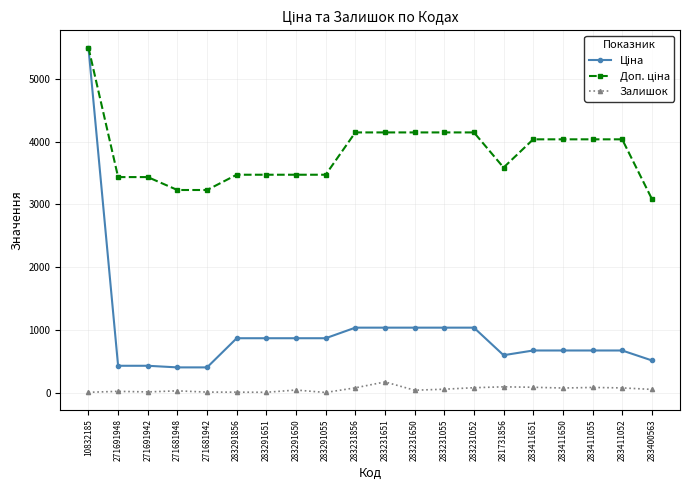

What is the maximum value shown in the chart?

5497.3